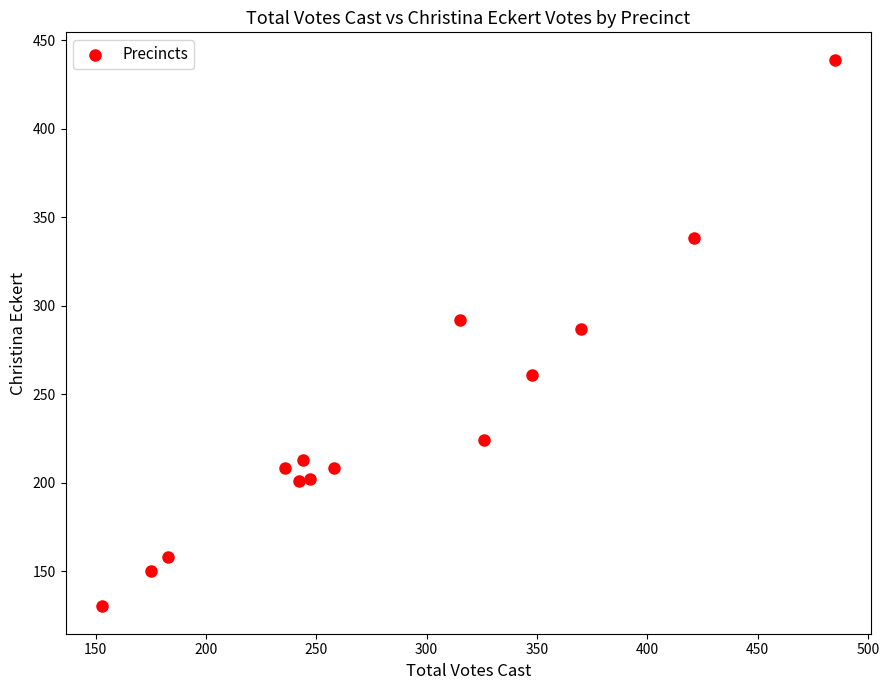

What is the range of X values (max minus min)?

332